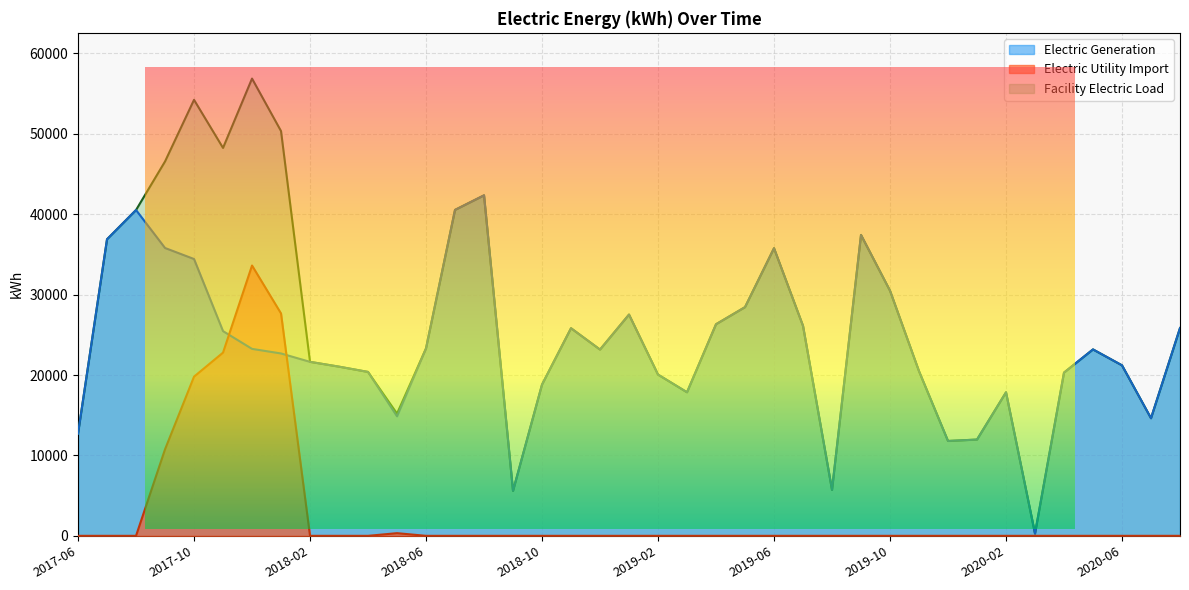

Reading left to right, extract all data points from this chart.

Electric Generation: 2017-06=12715.1	2017-07=36881.3	2017-08=40518.0	2017-09=35795.8	2017-10=34424.4	2017-11=25456.6	2017-12=23249.3	2018-01=22678.7	2018-02=21637.6	2018-03=21039.5	2018-04=20383.2	2018-05=14866.8	2018-06=23311.7	2018-07=40533.9	2018-08=42346.1	2018-09=5593.6	2018-10=18811.2	2018-11=25819.0	2018-12=23164.5	2019-01=27516.0	2019-02=20052.9	2019-03=17855.4	2019-04=26314.2	2019-05=28440.6	2019-06=35769.0	2019-07=26114.5	2019-08=5720.2	2019-09=37420.1	2019-10=30485.3	2019-11=20472.8	2019-12=11797.2	2020-01=11972.0	2020-02=17849.6	2020-03=285.4	2020-04=20300.3	2020-05=23182.9	2020-06=21203.3	2020-07=14627.3	2020-08=25839.6
Electric Utility Import: 2017-06=0.0	2017-07=0.0	2017-08=0.0	2017-09=10760.1	2017-10=19796.2	2017-11=22783.8	2017-12=33615.2	2018-01=27654.5	2018-02=0.0	2018-03=0.0	2018-04=0.0	2018-05=332.1	2018-06=0.0	2018-07=0.0	2018-08=0.0	2018-09=0.0	2018-10=0.0	2018-11=0.0	2018-12=0.0	2019-01=0.0	2019-02=0.0	2019-03=0.0	2019-04=0.0	2019-05=0.0	2019-06=0.0	2019-07=0.0	2019-08=0.0	2019-09=0.0	2019-10=0.0	2019-11=0.0	2019-12=0.0	2020-01=0.0	2020-02=0.0	2020-03=0.0	2020-04=0.0	2020-05=0.0	2020-06=0.0	2020-07=0.0	2020-08=0.0
Facility Electric Load: 2017-06=12715.1	2017-07=36881.3	2017-08=40518.0	2017-09=46555.9	2017-10=54220.6	2017-11=48240.4	2017-12=56864.5	2018-01=50333.2	2018-02=21637.6	2018-03=21039.5	2018-04=20383.2	2018-05=15198.8	2018-06=23311.7	2018-07=40533.9	2018-08=42346.1	2018-09=5593.6	2018-10=18811.2	2018-11=25819.0	2018-12=23164.5	2019-01=27516.0	2019-02=20052.9	2019-03=17855.4	2019-04=26314.2	2019-05=28440.6	2019-06=35769.0	2019-07=26114.5	2019-08=5720.2	2019-09=37420.1	2019-10=30485.3	2019-11=20472.8	2019-12=11797.2	2020-01=11972.0	2020-02=17849.6	2020-03=285.4	2020-04=20300.3	2020-05=23182.9	2020-06=21203.3	2020-07=14627.3	2020-08=25839.6